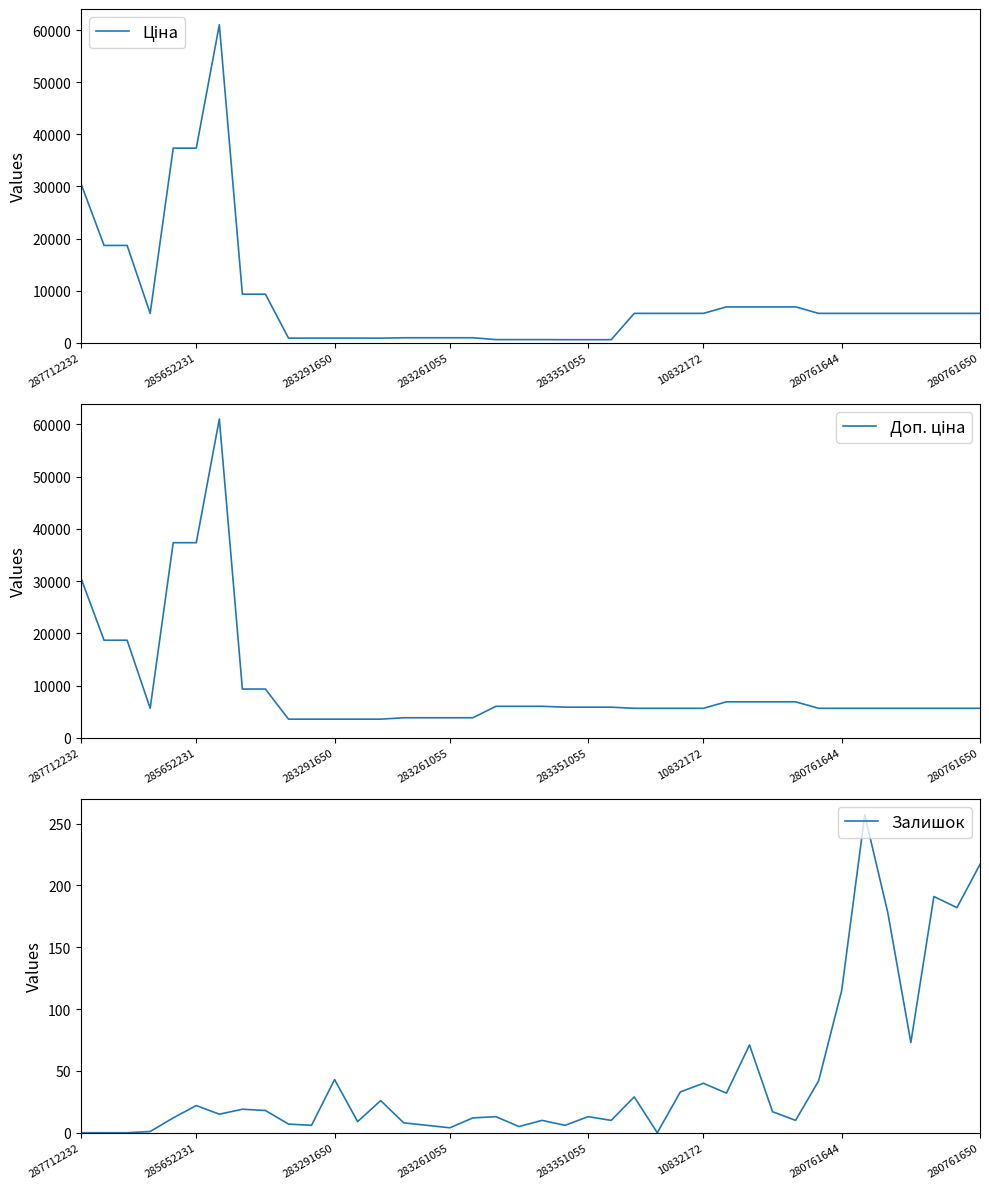

True or false: Залишок and Ціна cross at least once.

False